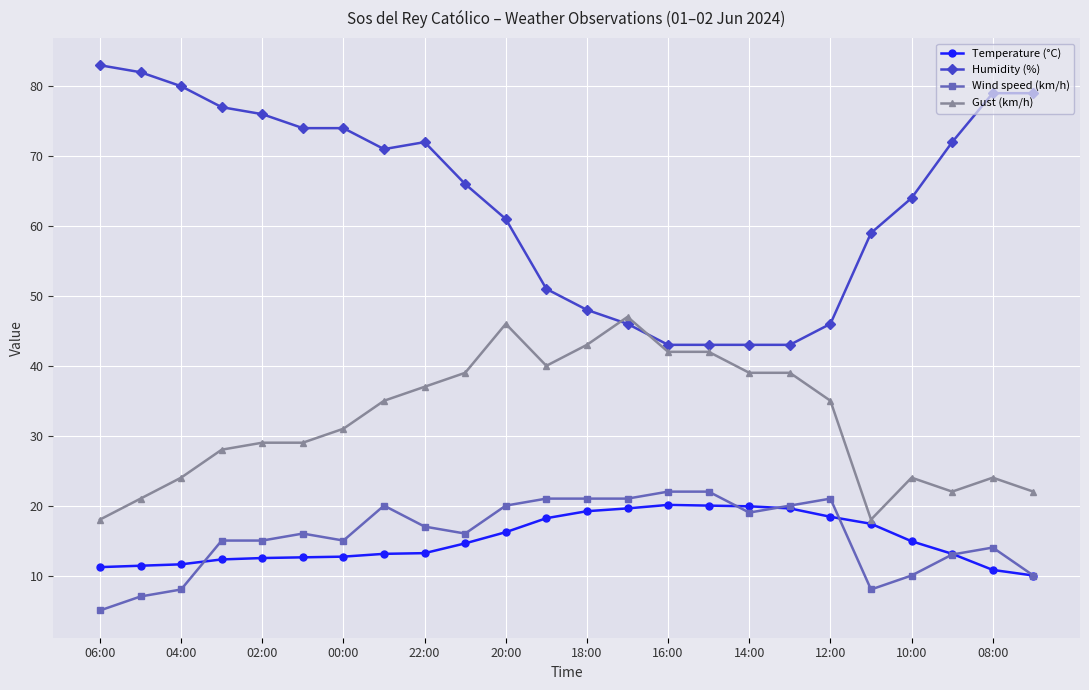

True or false: Gust (km/h) and Wind speed (km/h) cross at least once.

False